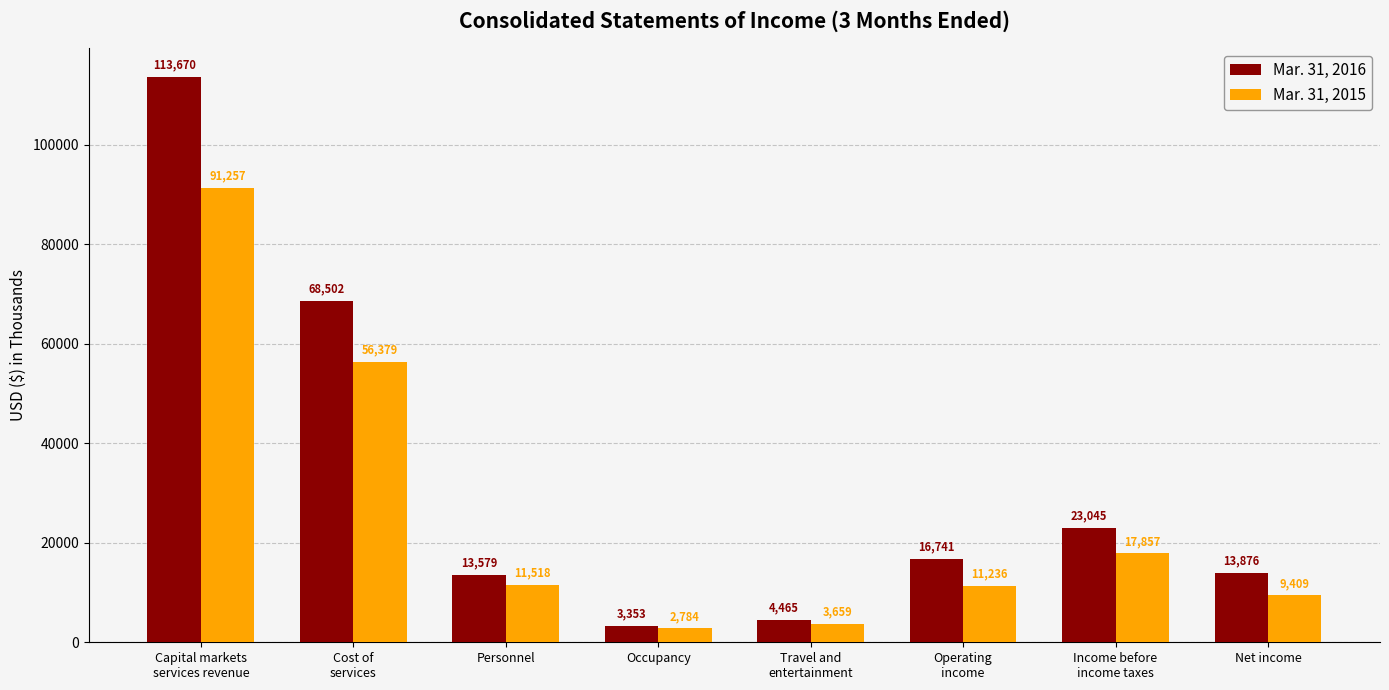

Which series has the largest total across all categories?

Mar. 31, 2016